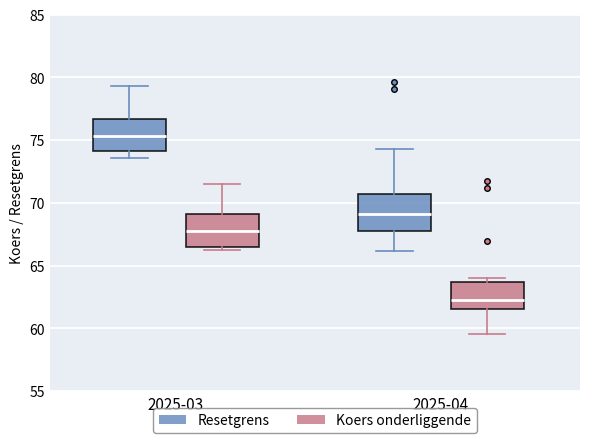

Reading left to right, read every box against the y-axis: the position of its median line, the range the box covers, and the ends of its whiskers. The values are not printed on the chart, so give them approximately, as read against the axis.

2025-03 (Resetgrens): median 75.5, box 74.0 to 76.5, whiskers 73.5 to 79.5
2025-03 (Koers onderliggende): median 67.5, box 66.5 to 69.0, whiskers 66.5 (just below the box's lower edge) to 71.5
2025-04 (Resetgrens): median 69.0, box 68.0 to 70.5, whiskers 66.0 to 74.5
2025-04 (Koers onderliggende): median 62.5, box 61.5 to 63.5, whiskers 59.5 to 64.0